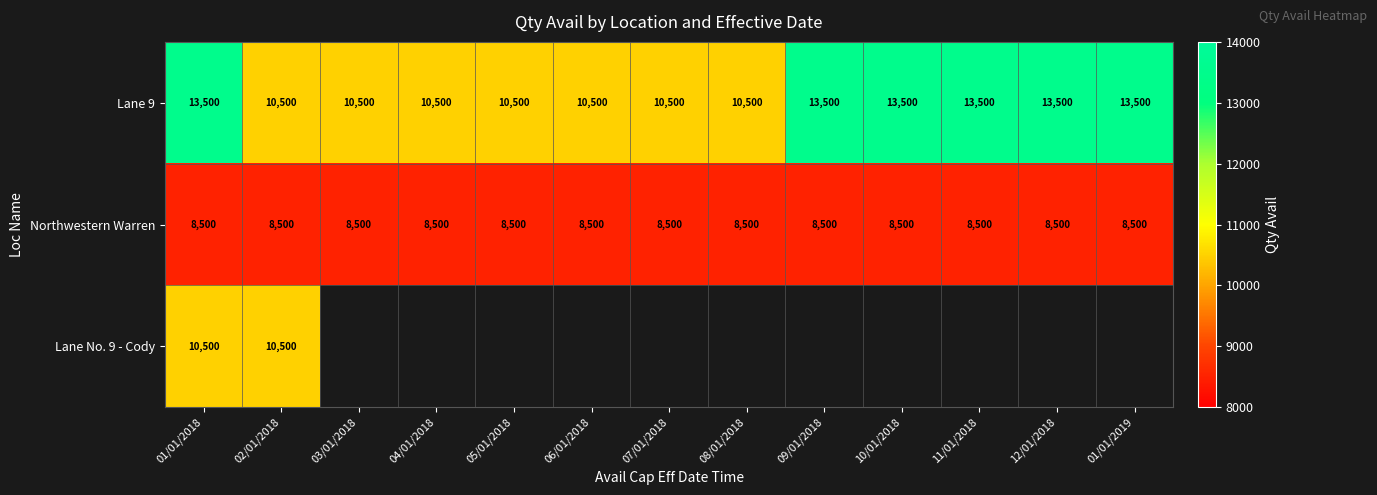

What is the spread (max minus min) of values at 04/01/2018?

2000.0